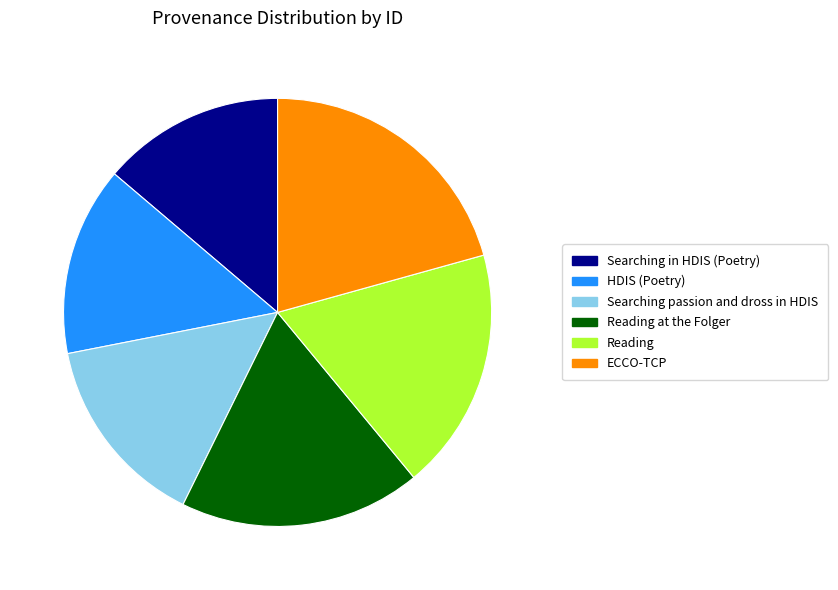

What is the largest slice in the pie chart?

ECCO-TCP